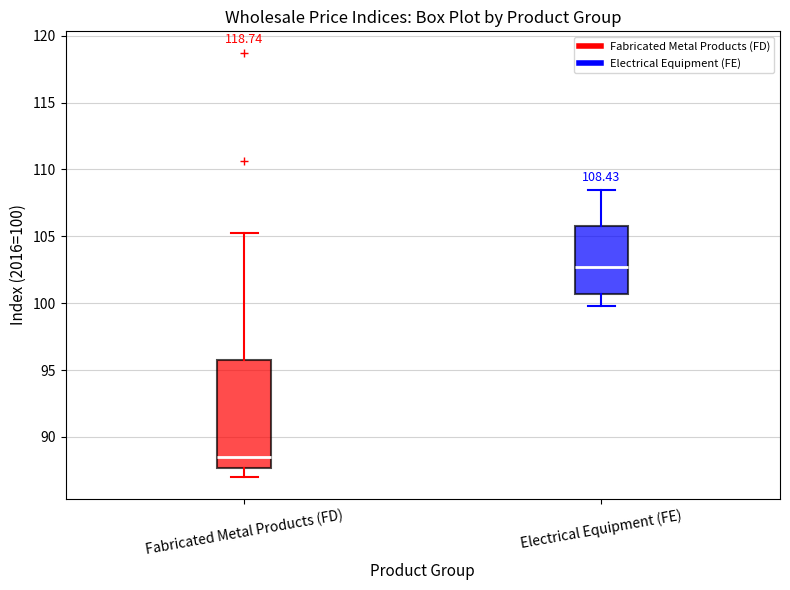

Which box's median line is the highest?

Electrical Equipment (FE)